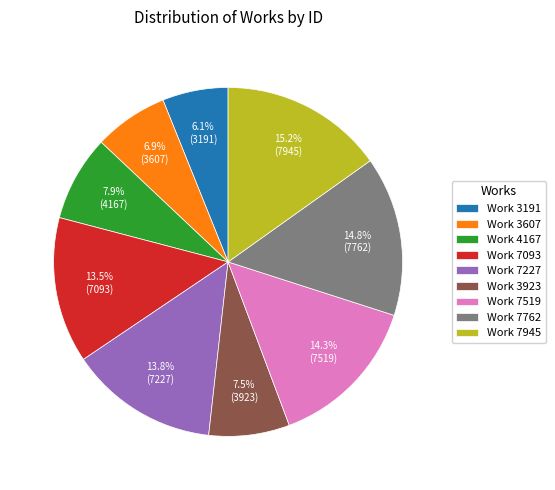

Does Work 7227 represent more than half of the total?

No